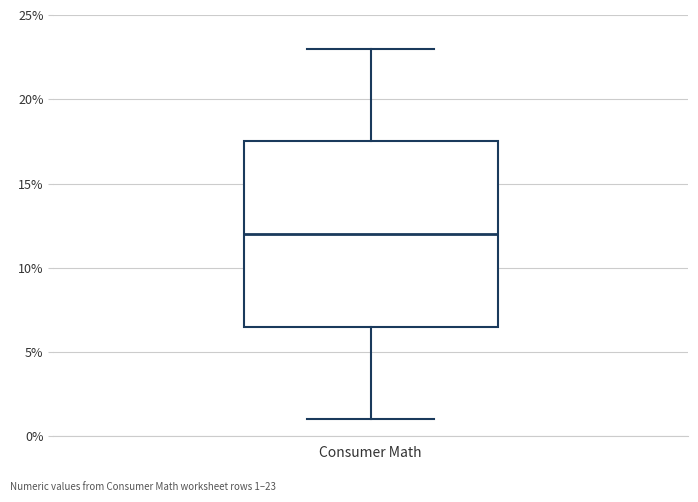

Read this box plot against the y-axis: the position of the median line, the range covered by the box, and the ends of both whiskers. The values are not printed on the chart, so give them approximately, as read against the axis.

median 12.0, box 6.5 to 17.5, whiskers 1.0 to 23.0